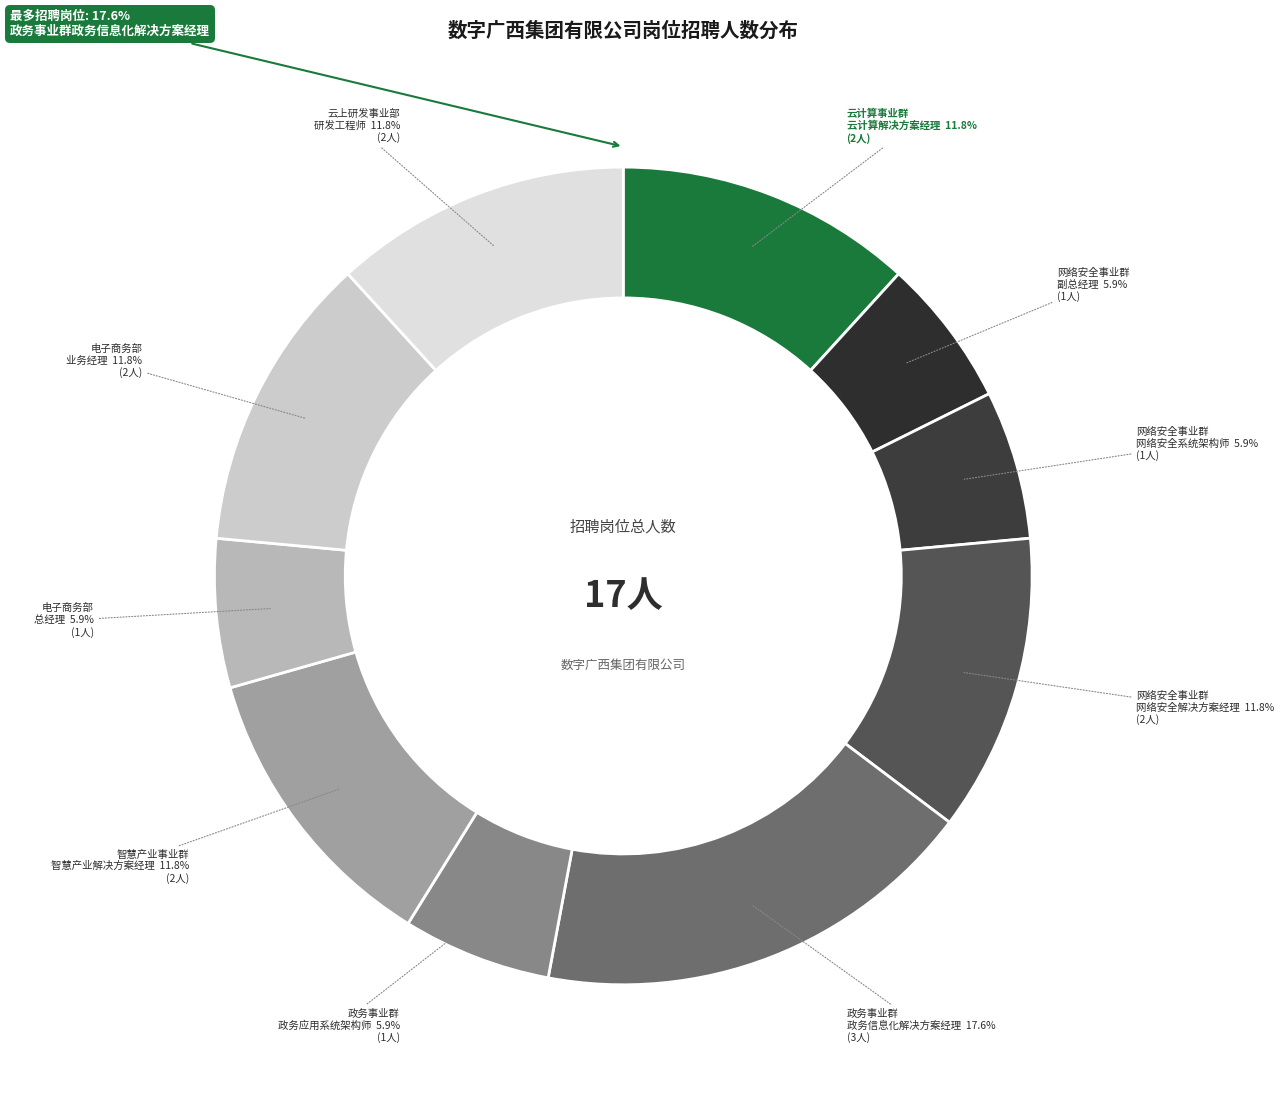

To the nearest percent, what is the difference between the largest and smallest slice percentages?

12%